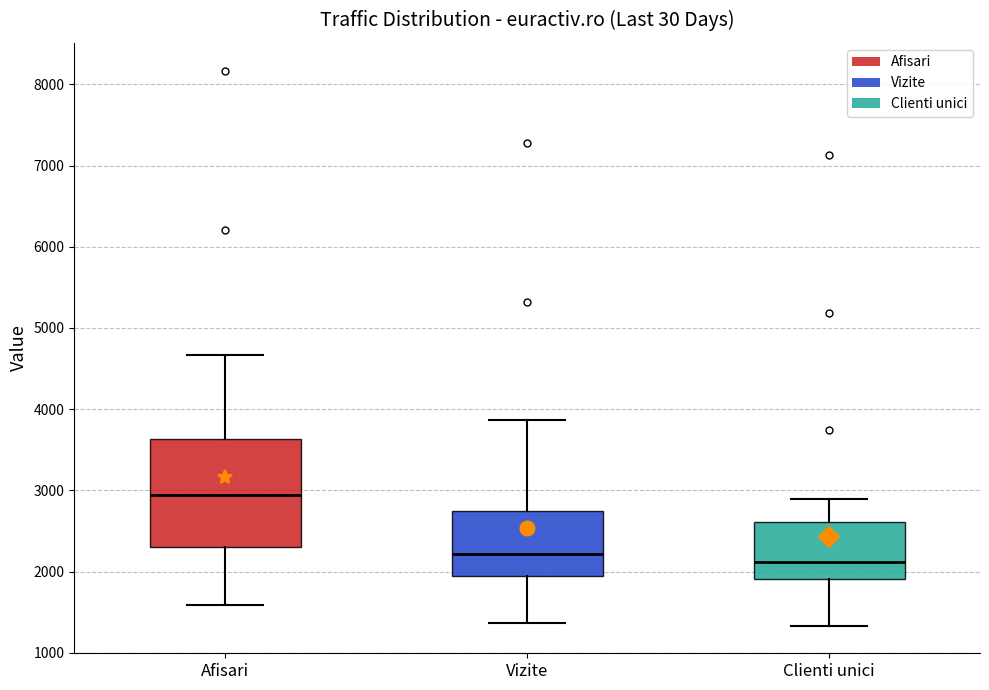

Where does the median line of the box for Afisari sit on the y-axis? The values are not printed on the chart, so give them approximately, as read against the axis.

2900